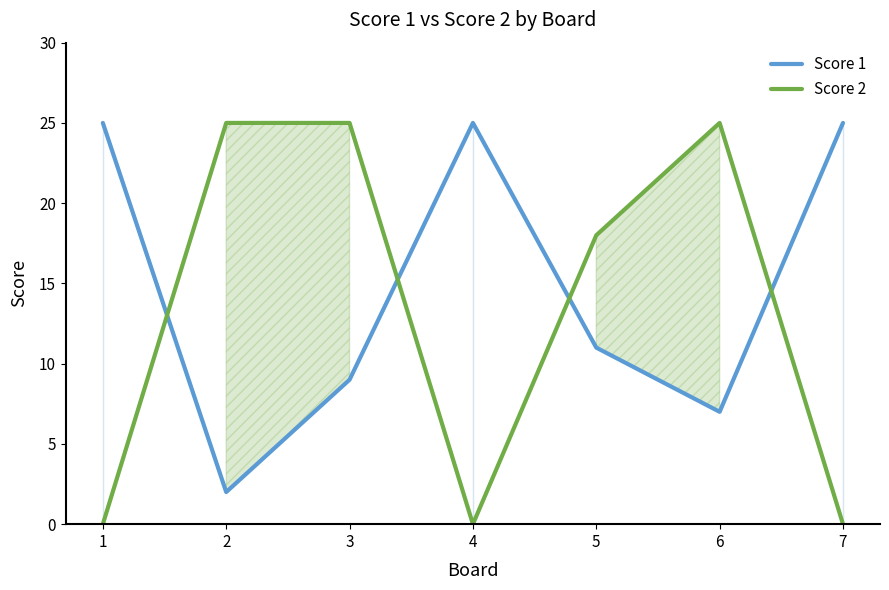

In Score 1, how many points are higher than both neighbors (excluding endpoints)?

1